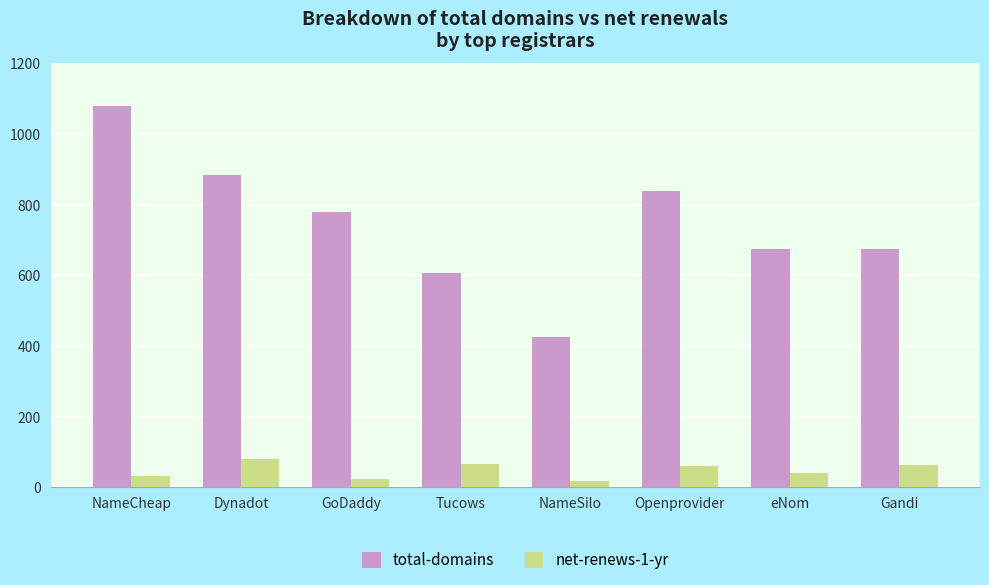

What is the difference between the maximum and minimum values in the total-domains series?

654